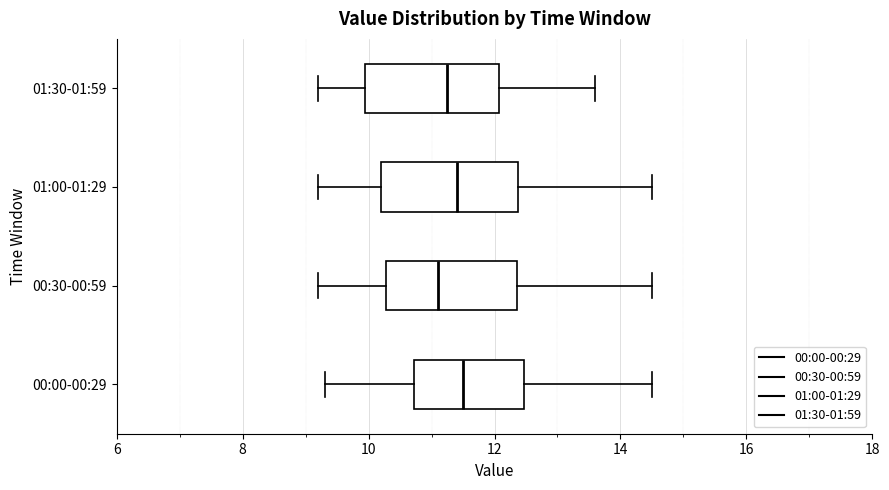

Where does the median line of the box for 01:30-01:59 sit on the x-axis? The values are not printed on the chart, so give them approximately, as read against the axis.

11.2